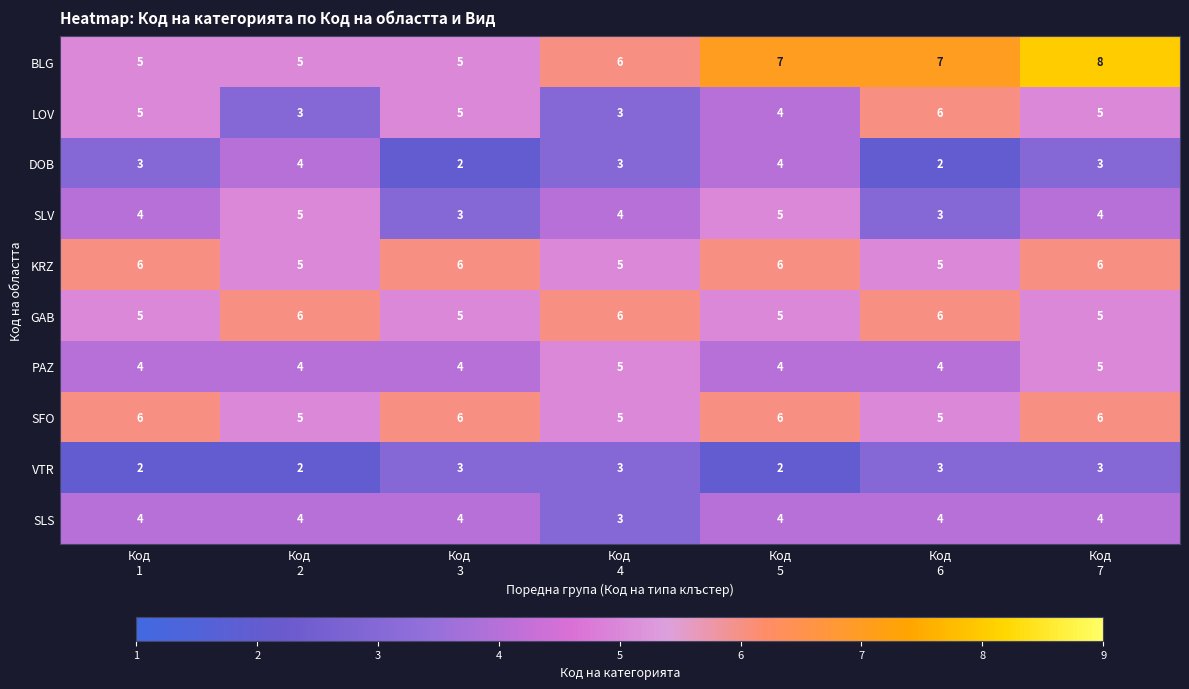

What is the average value of the KRZ series?

6